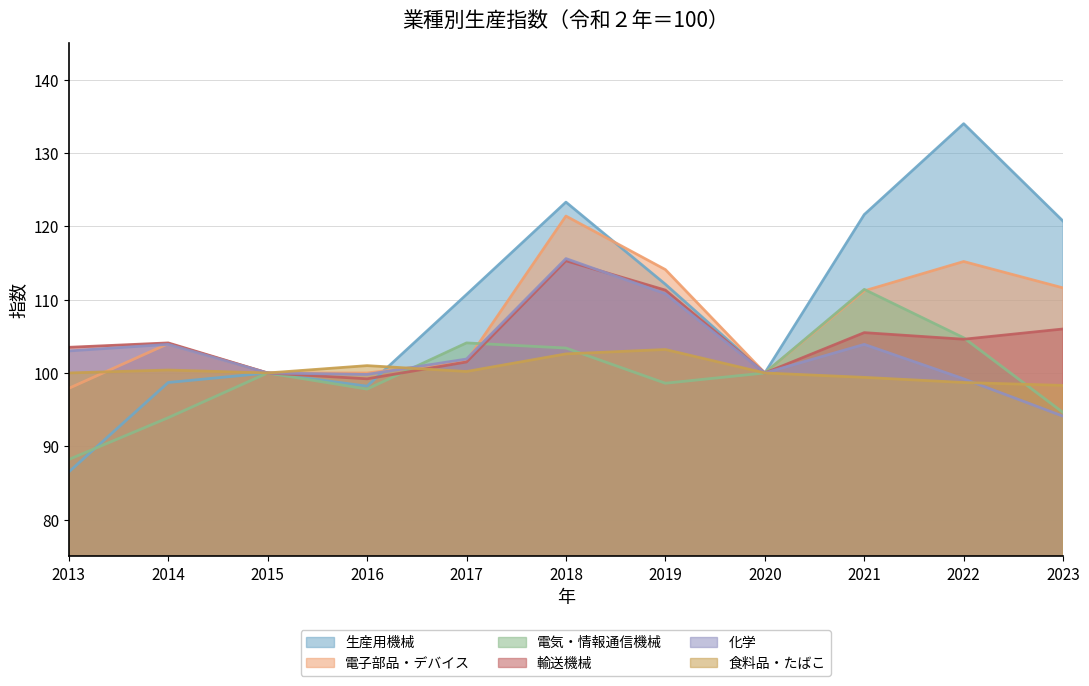

At which category is the sum across all series the highest?

2018